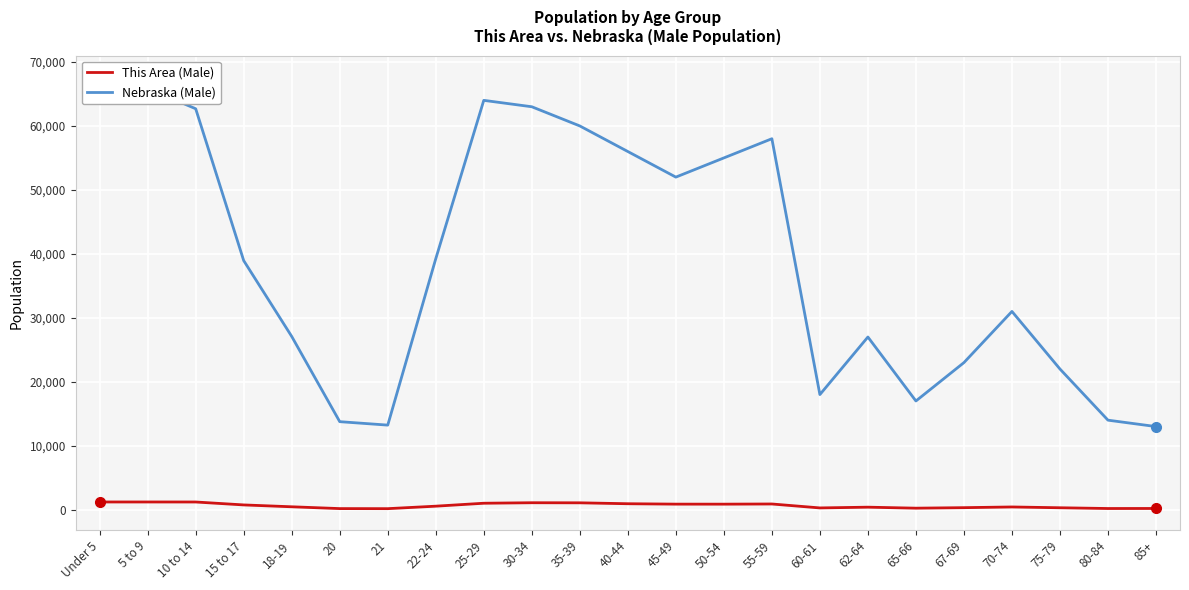

Between 10 to 14 and 20, which is larger?

10 to 14